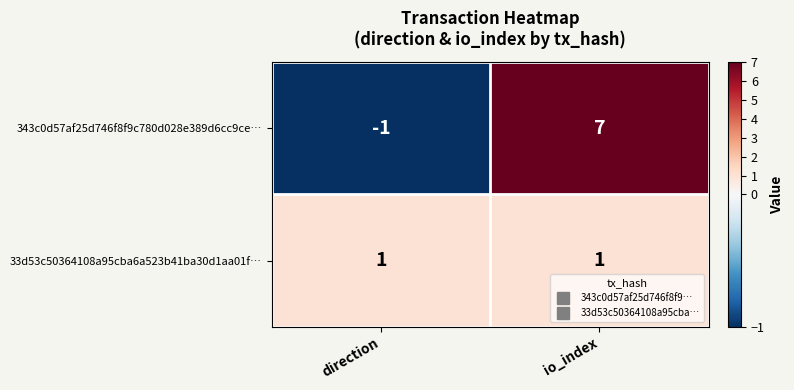

List the series in order of their peak value, lowest first.

33d53c50364108a95cba6a523b41ba30d1aa01f…, 343c0d57af25d746f8f9c780d028e389d6cc9ce…